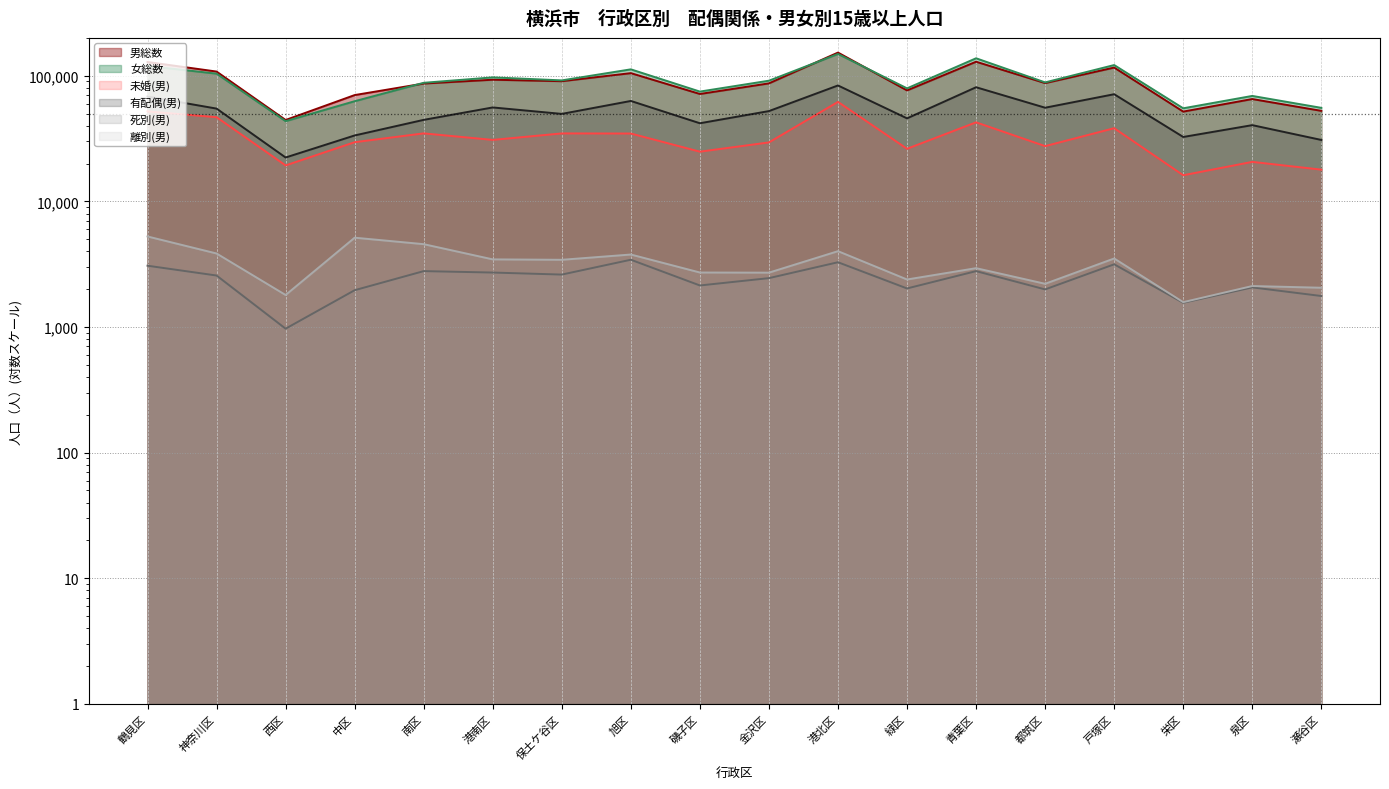

What is the sum of the 女総数 values at 港北区 and 栄区?

203994